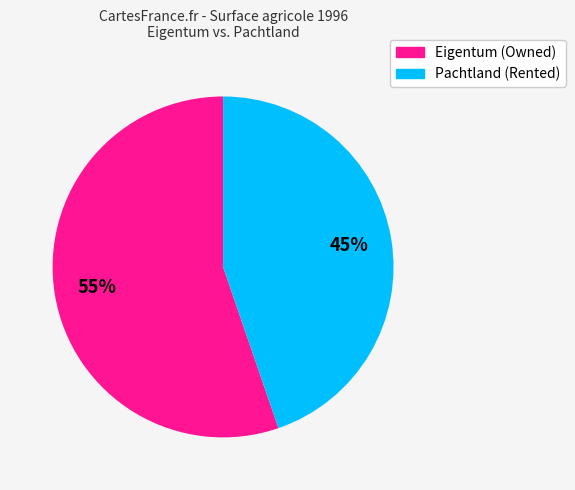

Is there a majority slice in this chart?

Yes